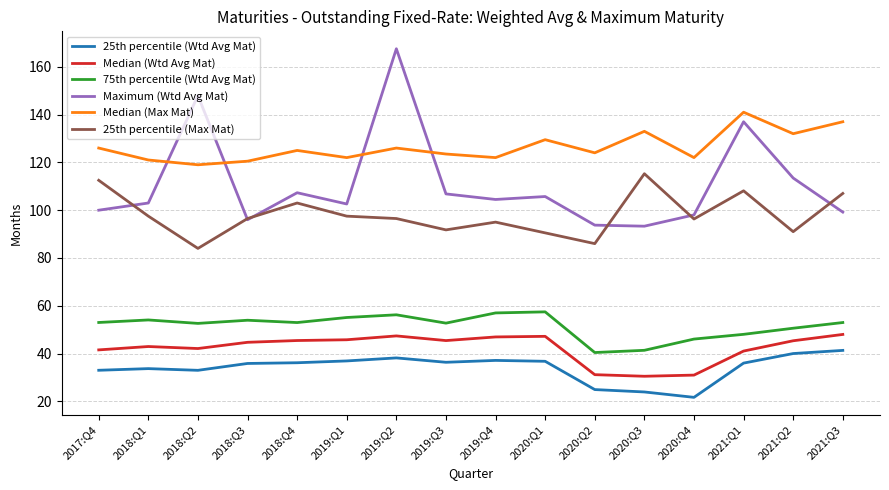

What position from the left is 2020:Q1?

10